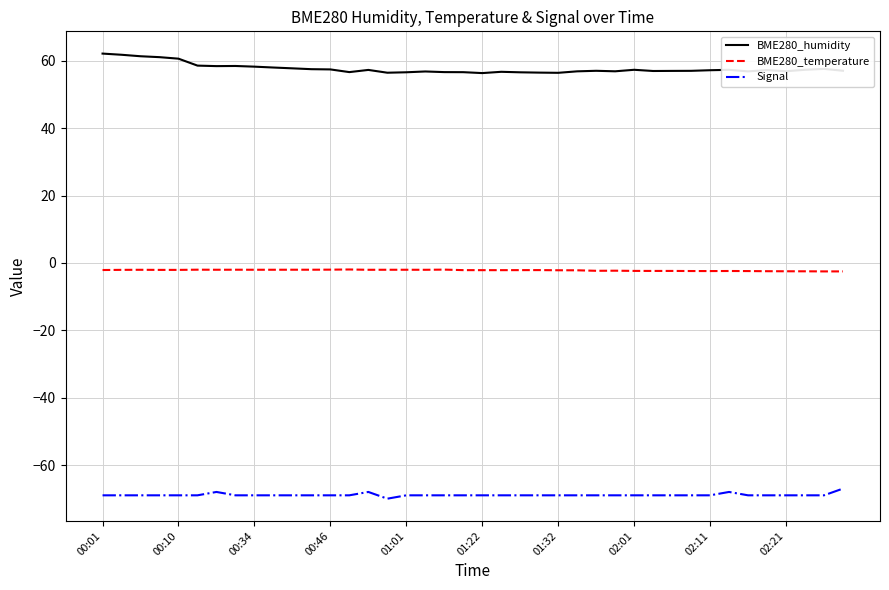

What is the difference between the maximum and minimum values in the BME280_humidity series?

5.8